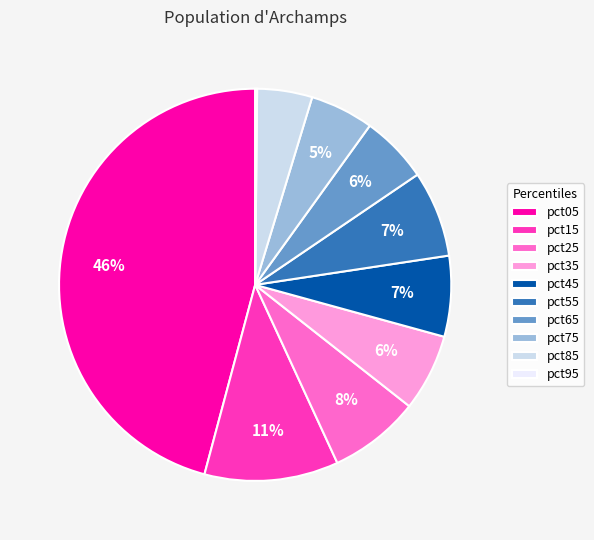

Is there a majority slice in this chart?

No